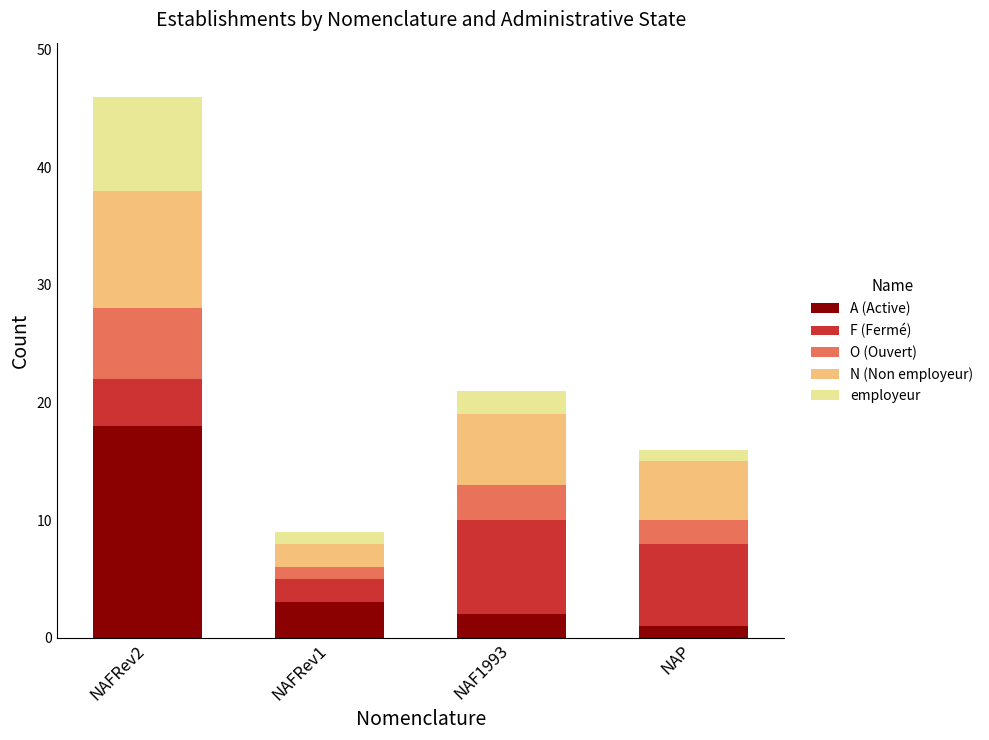

What are all the series names shown in the legend?

A (Active), F (Fermé), O (Ouvert), N (Non employeur), employeur